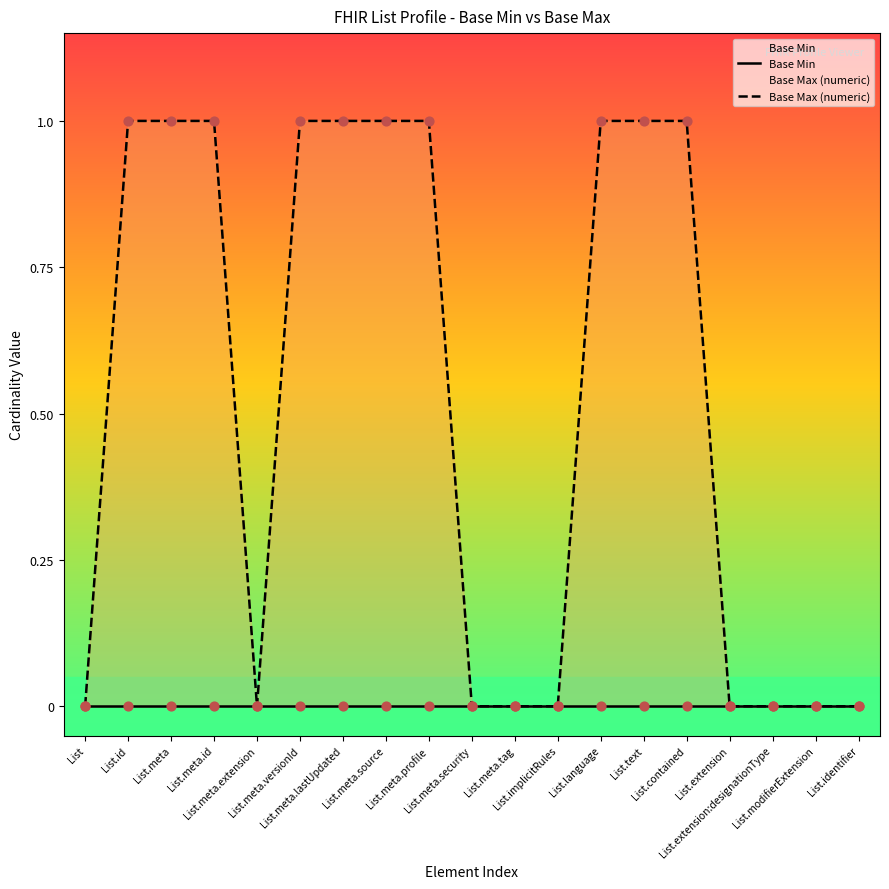

Which series contains the highest Y value?

Base Max (numeric)